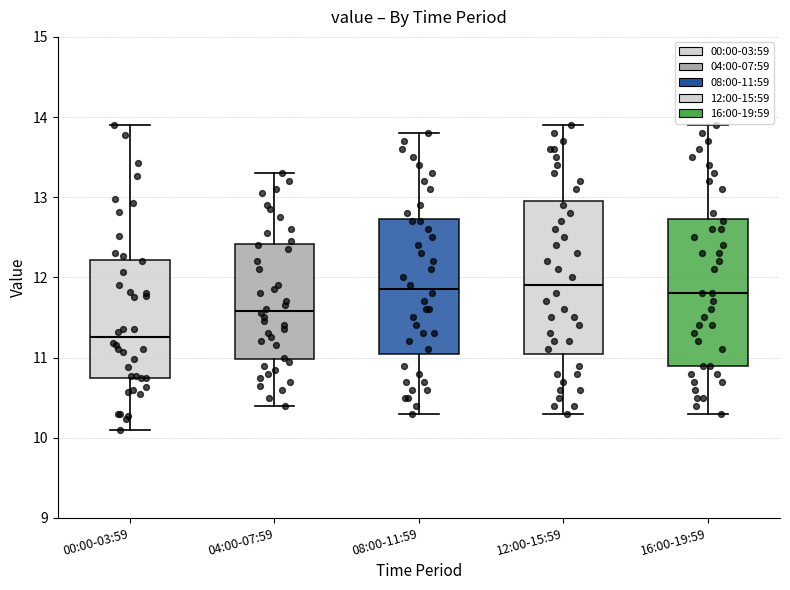

Reading left to right, read every box against the y-axis: the position of its median line, the range the box covers, and the ends of its whiskers. The values are not printed on the chart, so give them approximately, as read against the axis.

00:00-03:59: median 11.3, box 10.8 to 12.2, whiskers 10.1 to 13.9
04:00-07:59: median 11.6, box 11.0 to 12.4, whiskers 10.4 to 13.3
08:00-11:59: median 11.9, box 11.1 to 12.7, whiskers 10.3 to 13.8
12:00-15:59: median 11.9, box 11.1 to 13.0, whiskers 10.3 to 13.9
16:00-19:59: median 11.8, box 10.9 to 12.7, whiskers 10.3 to 13.9